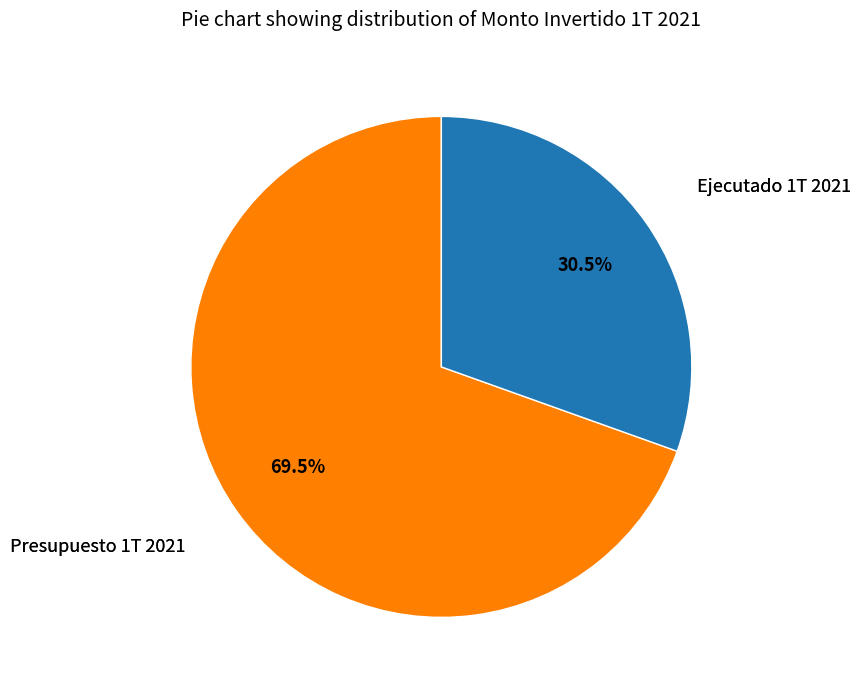

Is there a majority slice in this chart?

Yes